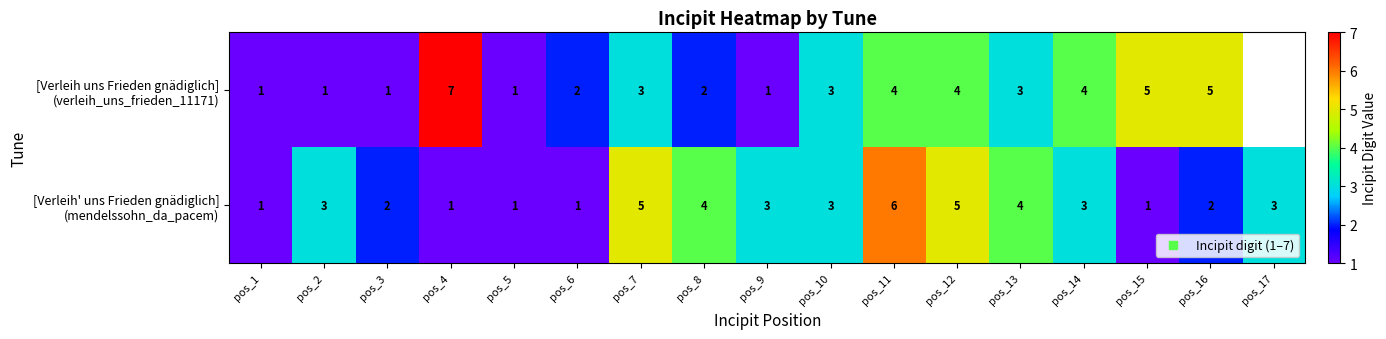

At which category is the sum across all series the highest?

pos_11